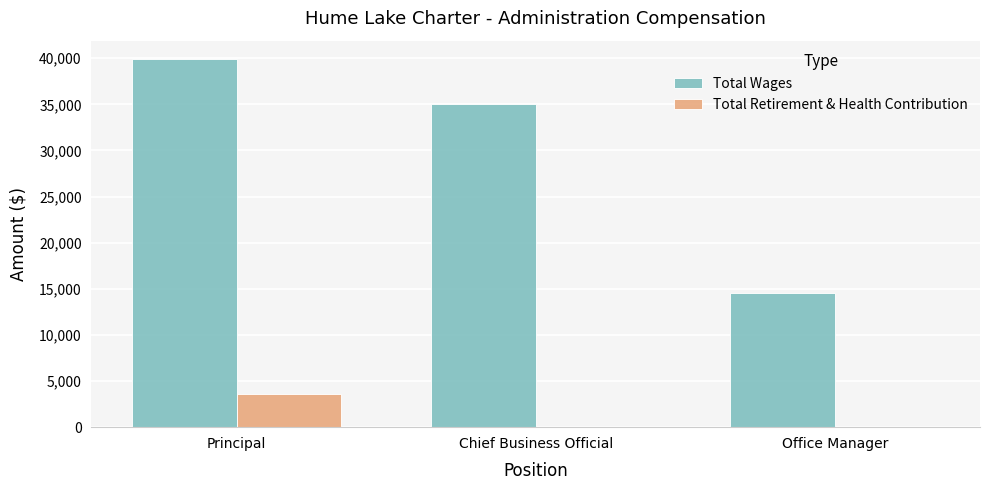

Which category has the highest value across all series?

Principal